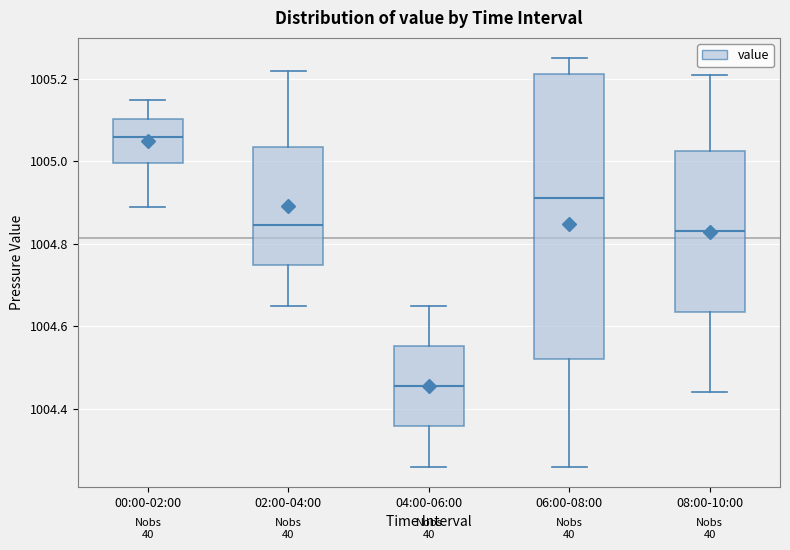

Which box is the tallest, from its lower edge to its upper edge?

06:00-08:00